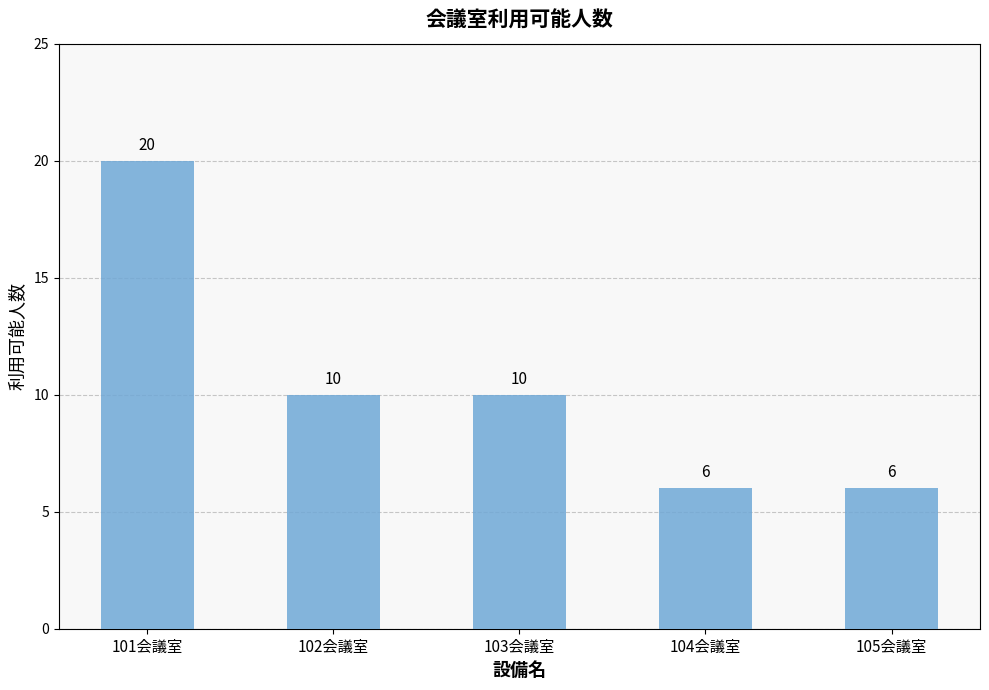

At which label does the data first exceed 10?

101会議室